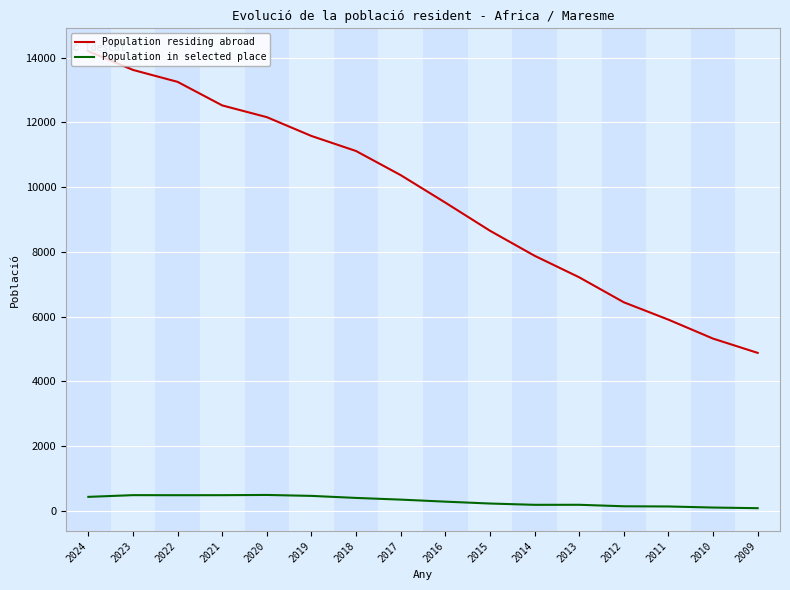

What is the total value across all series at 2023?

14103